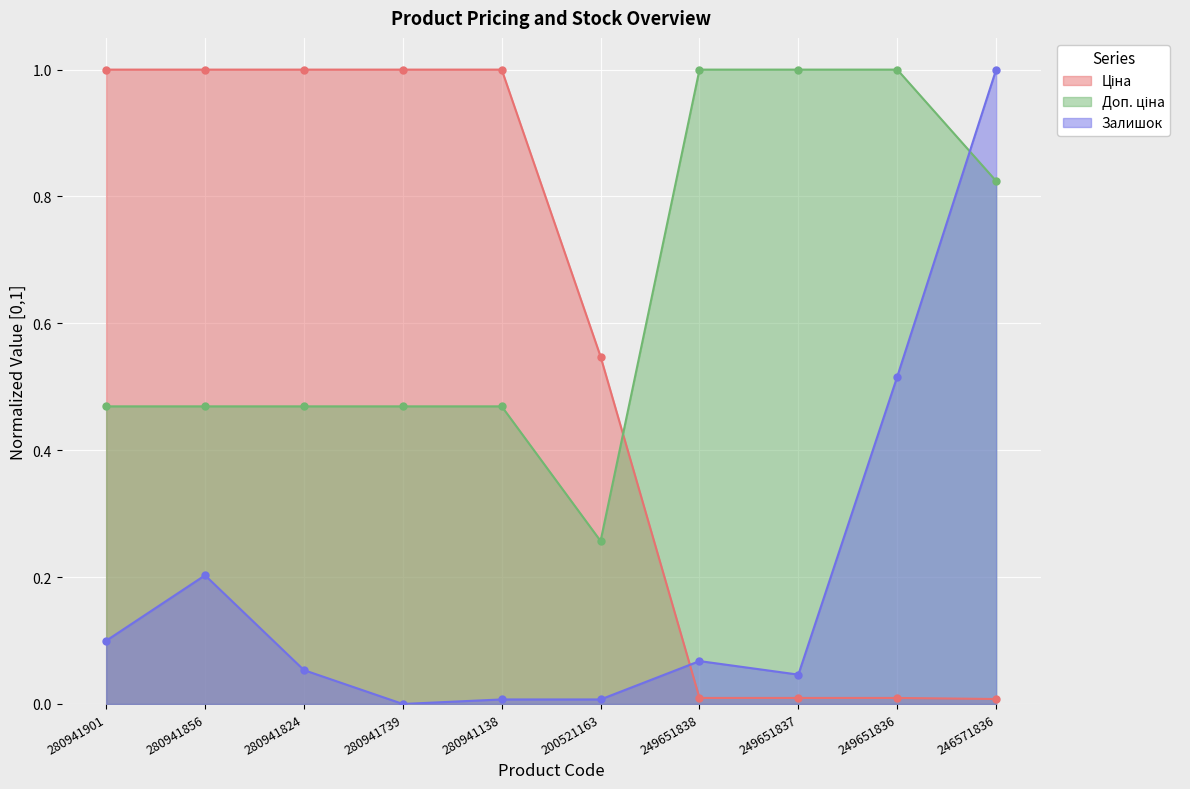

Which series has the largest total across all categories?

Доп. ціна